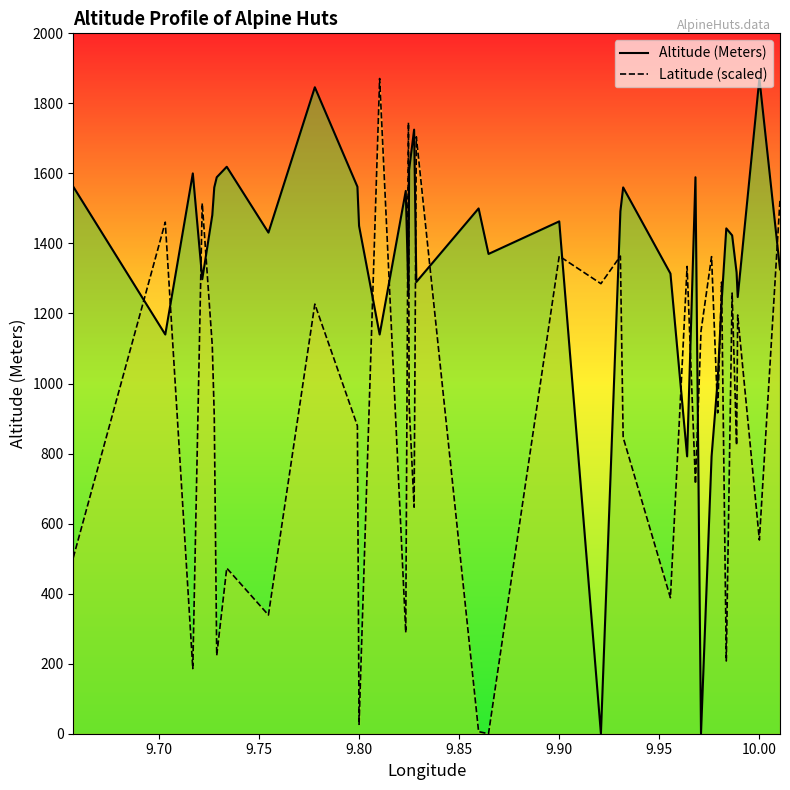

How many interior local valleys does the Latitude (scaled) series have?

14